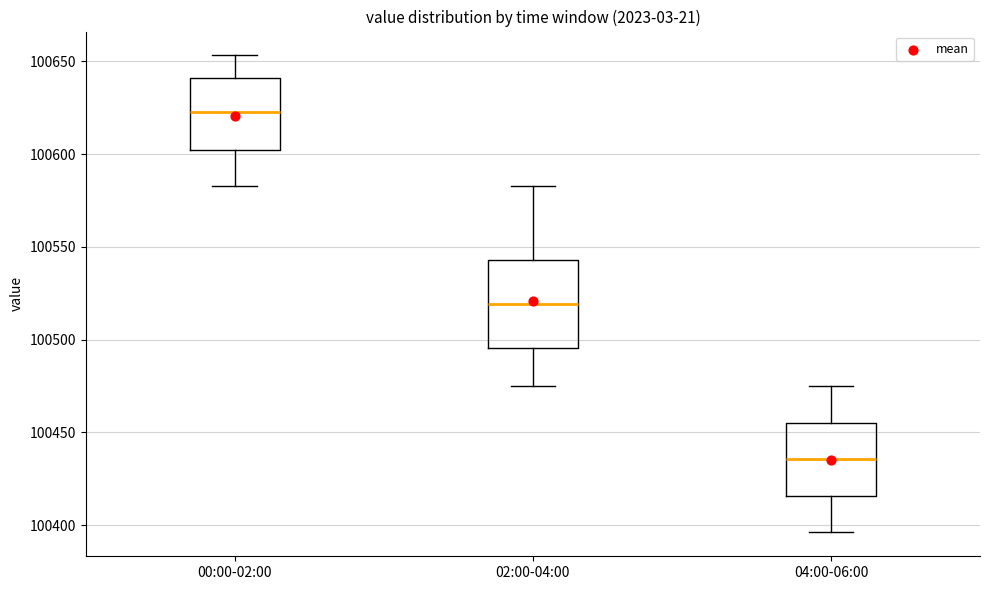

Where does the upper whisker of the box for 00:00-02:00 end on the y-axis? The values are not printed on the chart, so give them approximately, as read against the axis.

100655